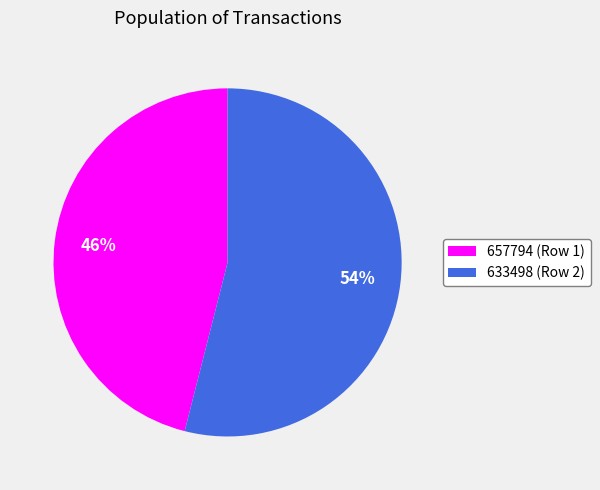

How many slices are in this pie chart?

2